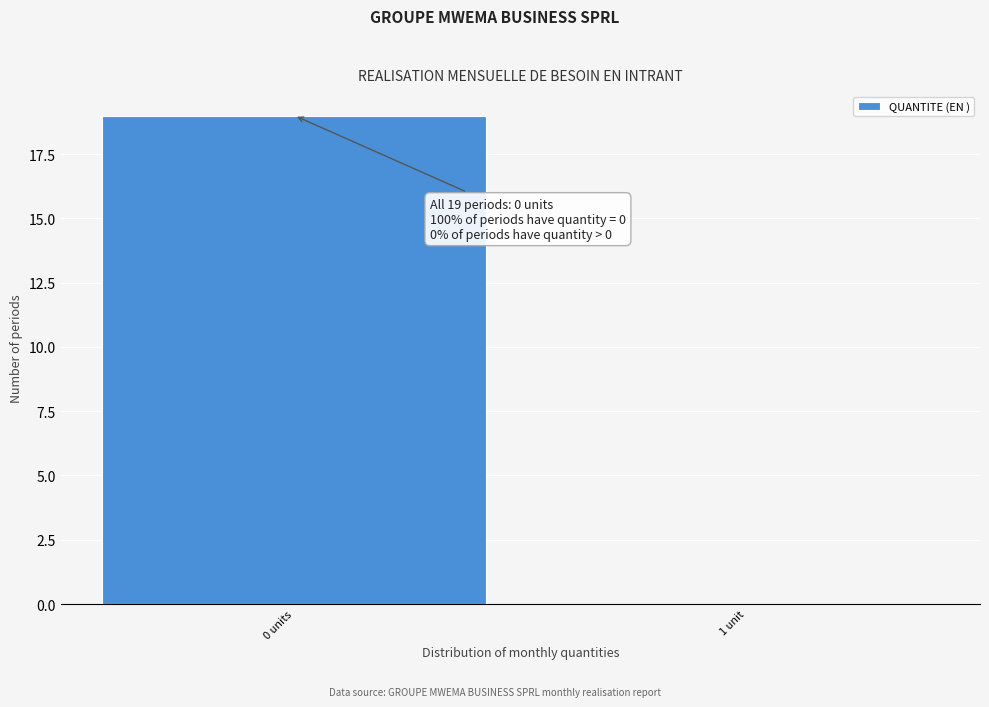

Reading right to left, extract all data points from this chart.

1 unit=0	0 units=19